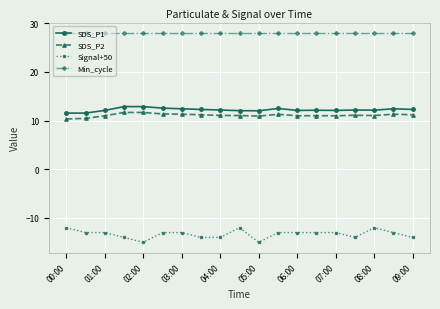

Which series has the widest spread of values?

Signal+50